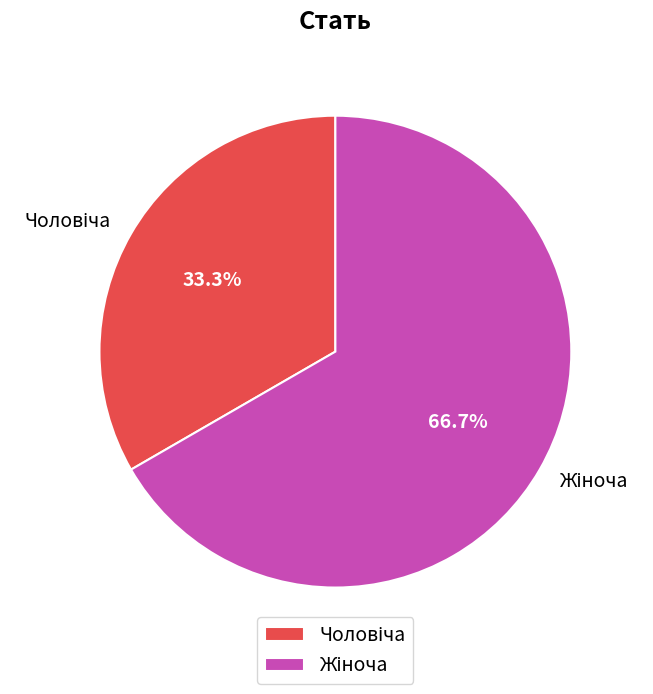

Is there any slice that represents more than half of the pie?

Yes